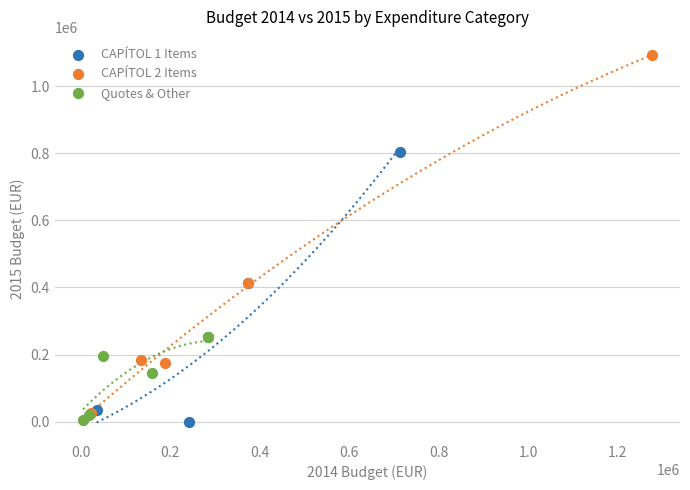

Which series contains the highest Y value?

CAPÍTOL 2 Items